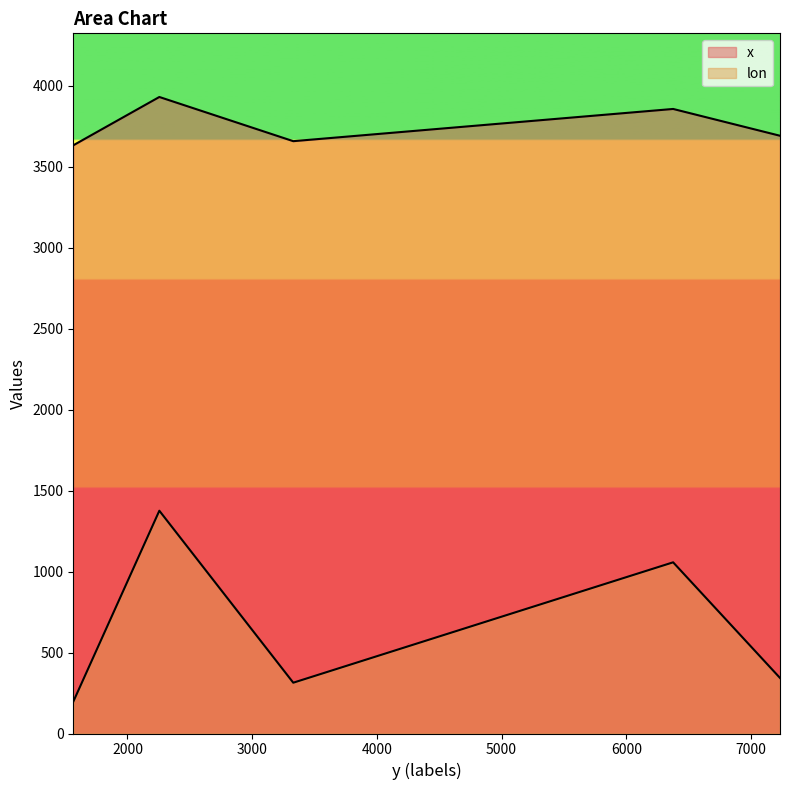

How many lines are shown in the chart?

2